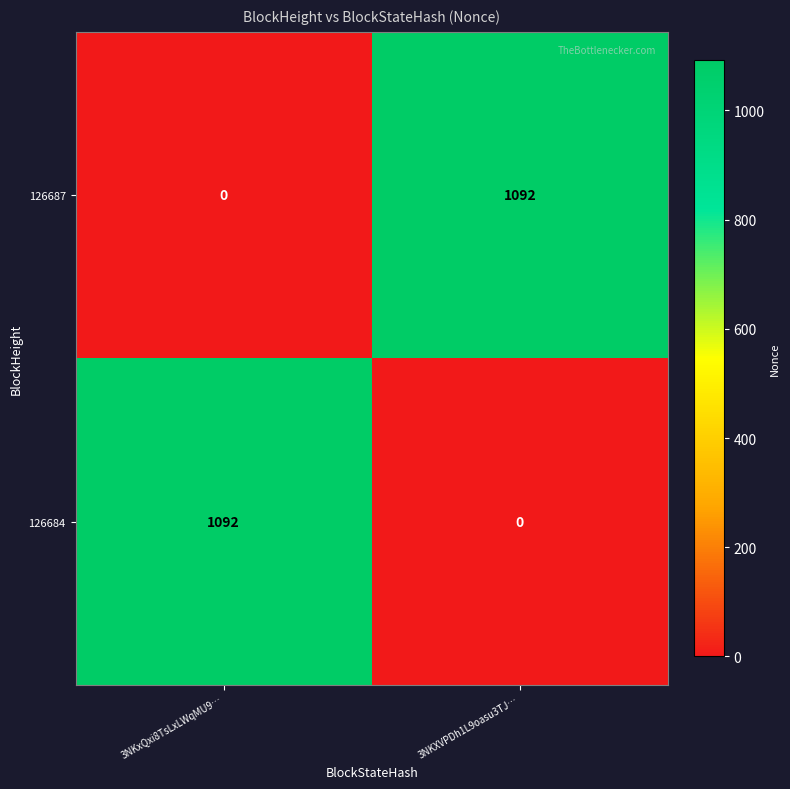

At which label is 126687 closest to 546?

3NKxQxi8TsLxLWqMU9…